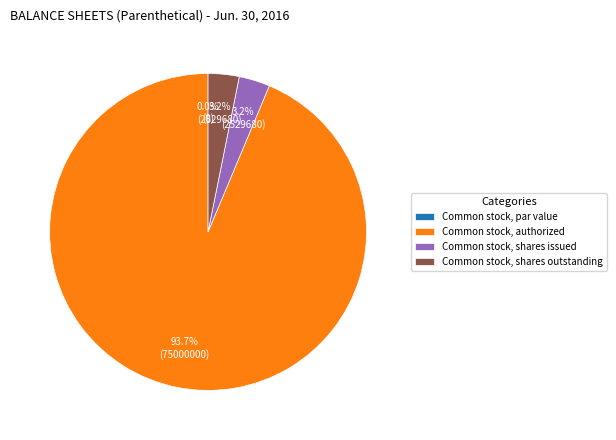

To the nearest percent, what is the difference between the Common stock, par value and Common stock, shares outstanding slice percentages?

3%